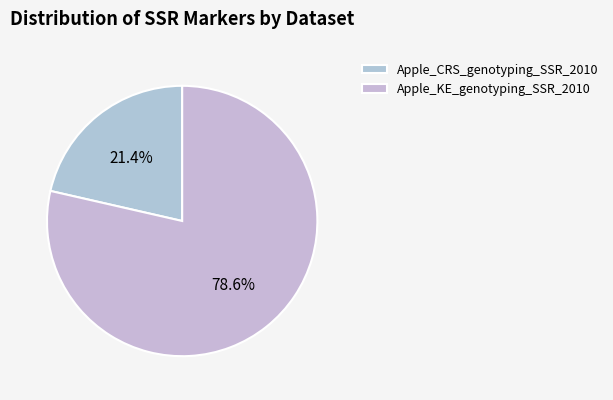

To the nearest percent, what portion does Apple_CRS_genotyping_SSR_2010 represent?

21%